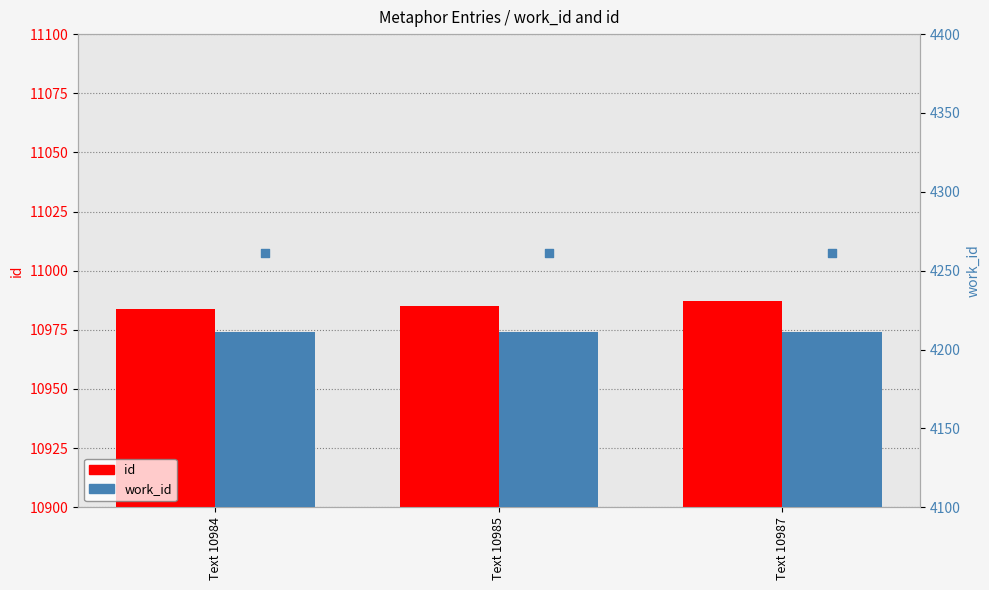

At which category is the sum across all series the highest?

Text 10987